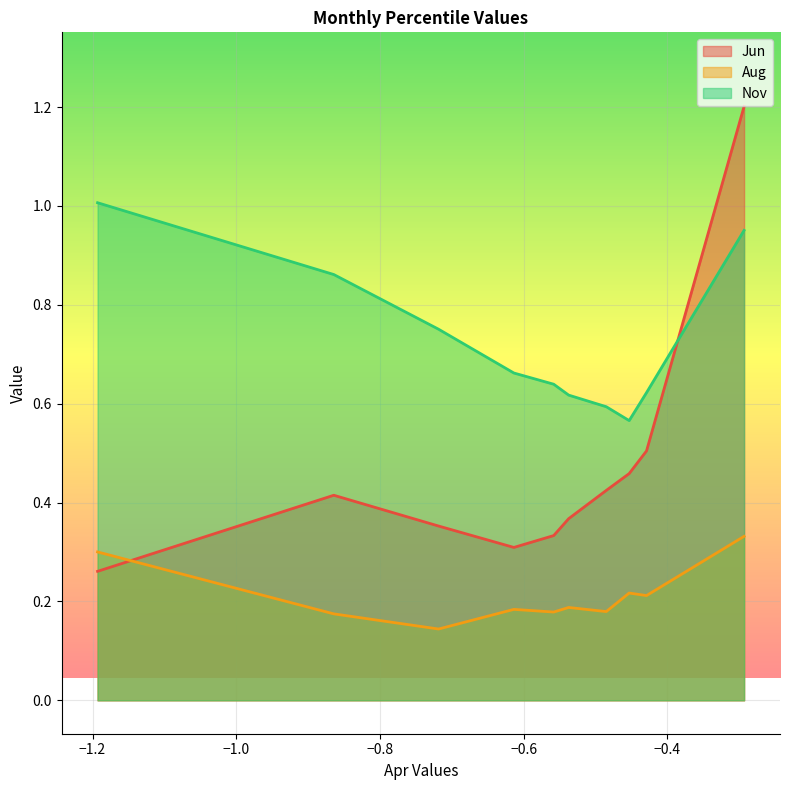

What is the spread (max minus min) of values at pct45?

0.4